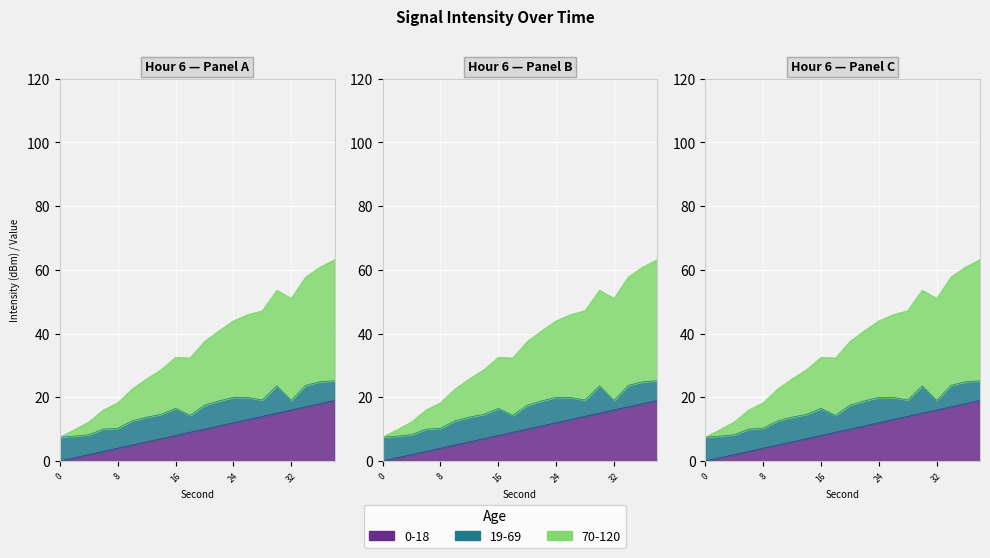

What is the value of the 0-18 (minute) point at the 3rd from the left?

2